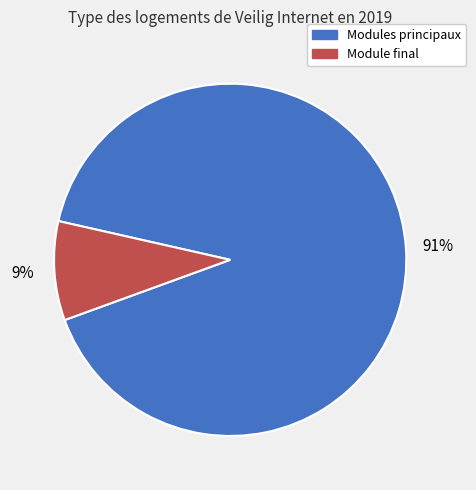

To the nearest percent, what is the difference between the largest and smallest slice percentages?

82%